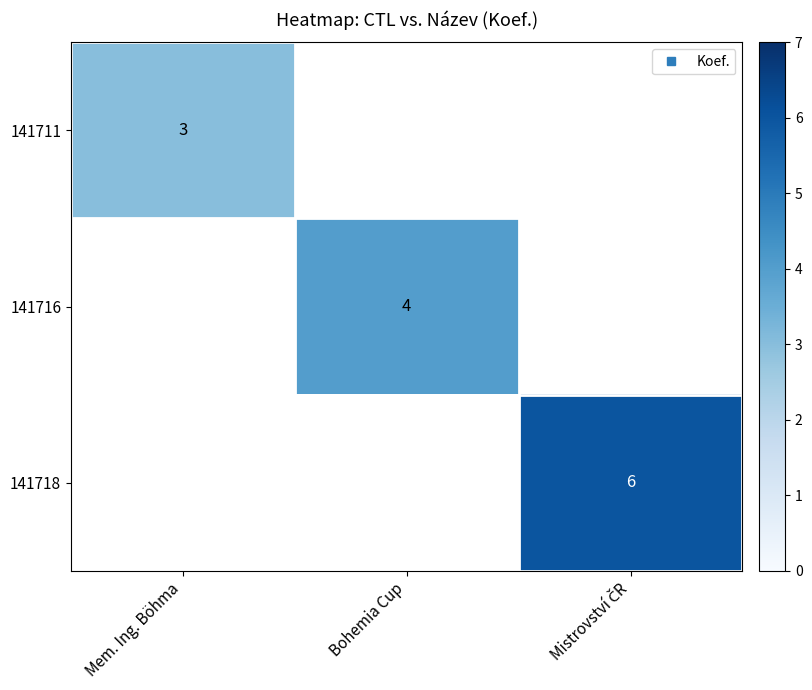

What is the smallest value displayed?

3.0